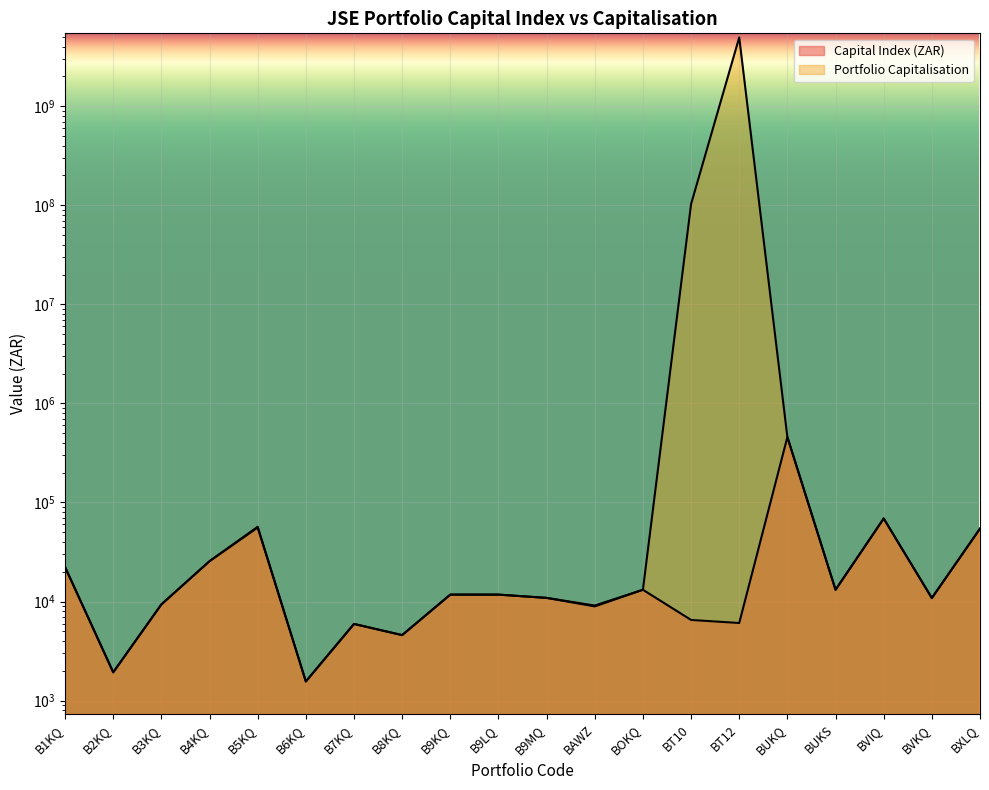

What is the sum of all Portfolio Capitalisation values?

5044929839.6